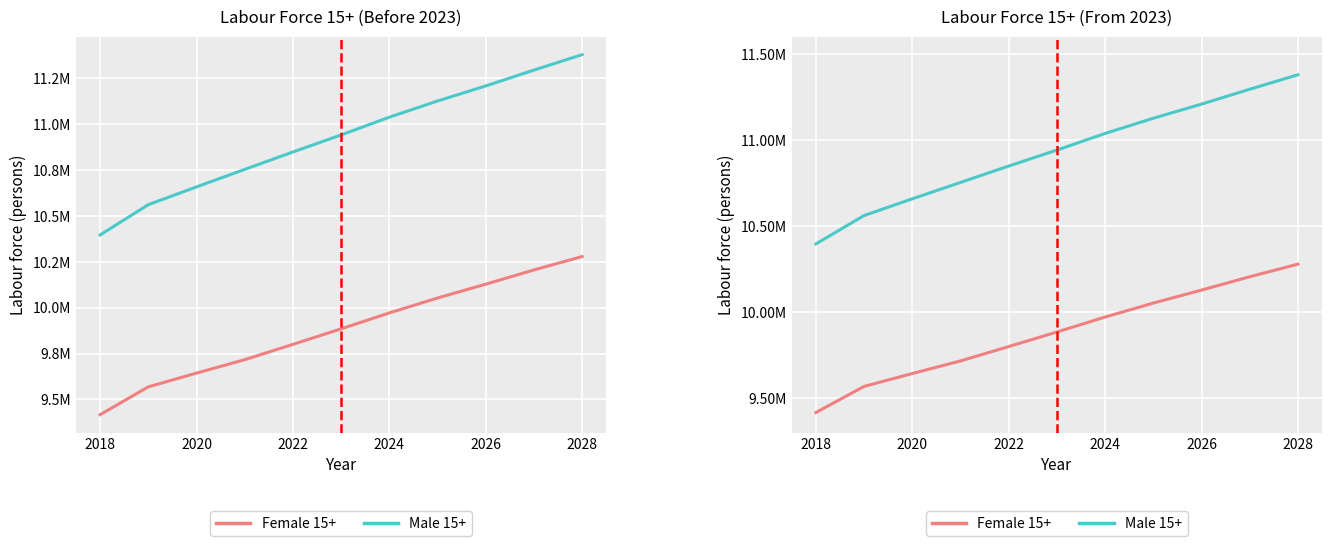

Where does the Male 15+ series first go above 10941200?

2024